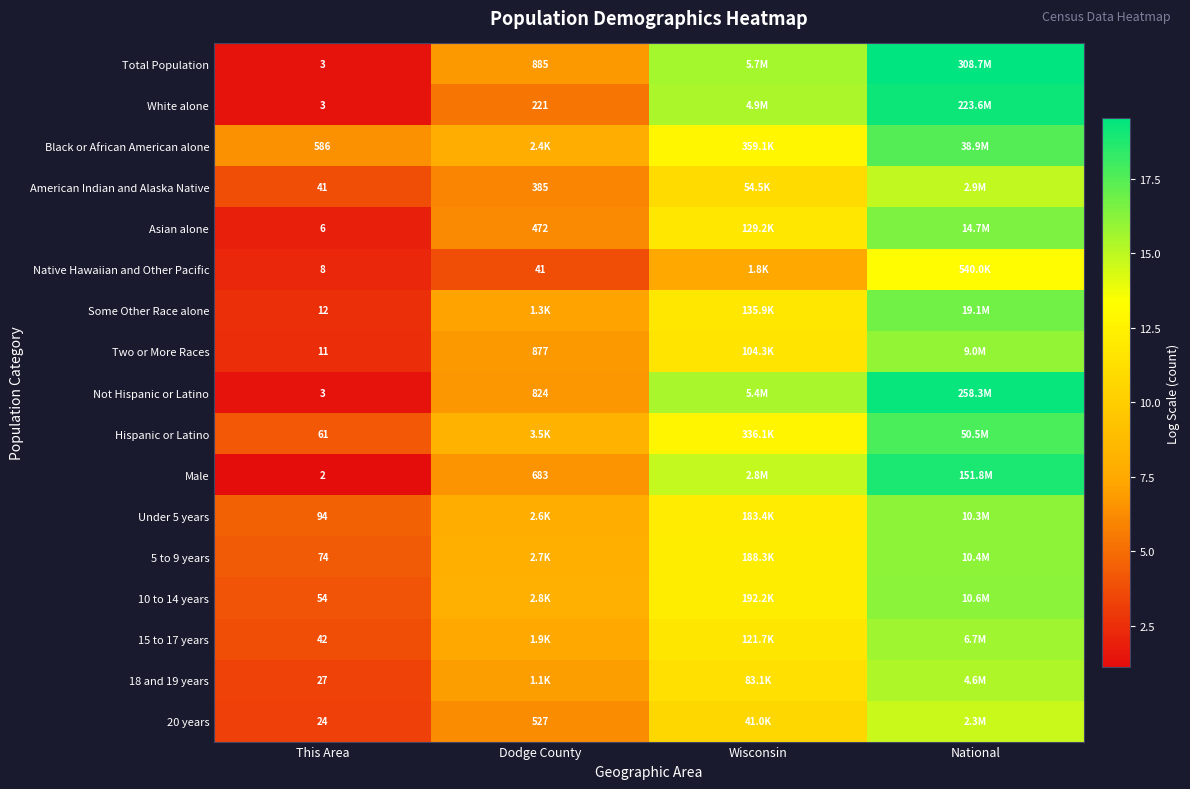

Is the value of American Indian and Alaska Native at This Area greater than the value of Under 5 years at This Area?

No